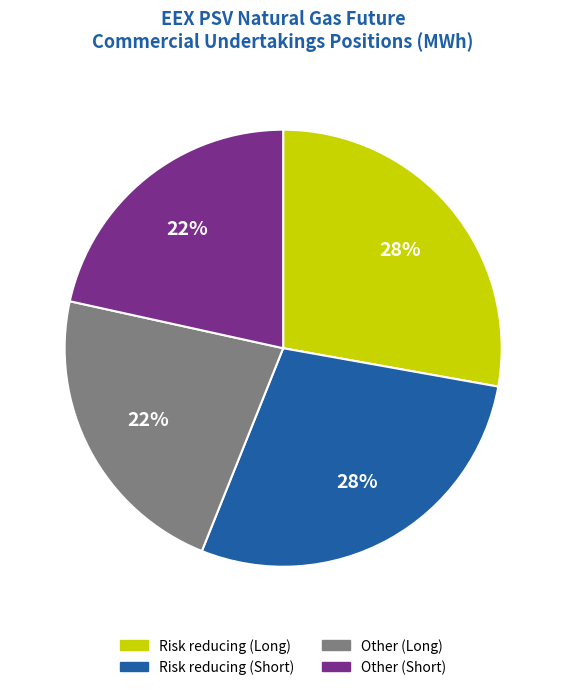

To the nearest percent, what is the average slice percentage?

25%